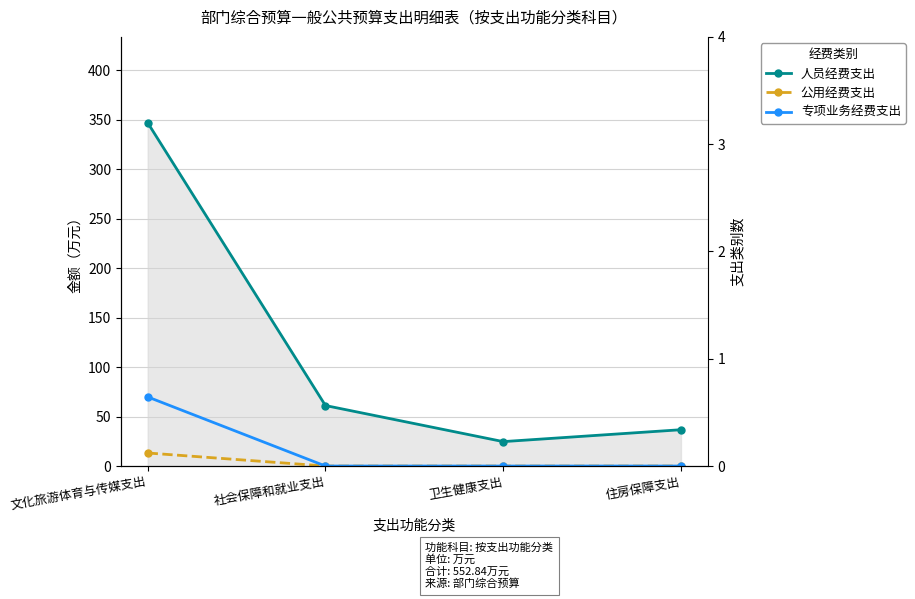

What is the difference between the highest and lowest values at 社会保障和就业支出?

61.2